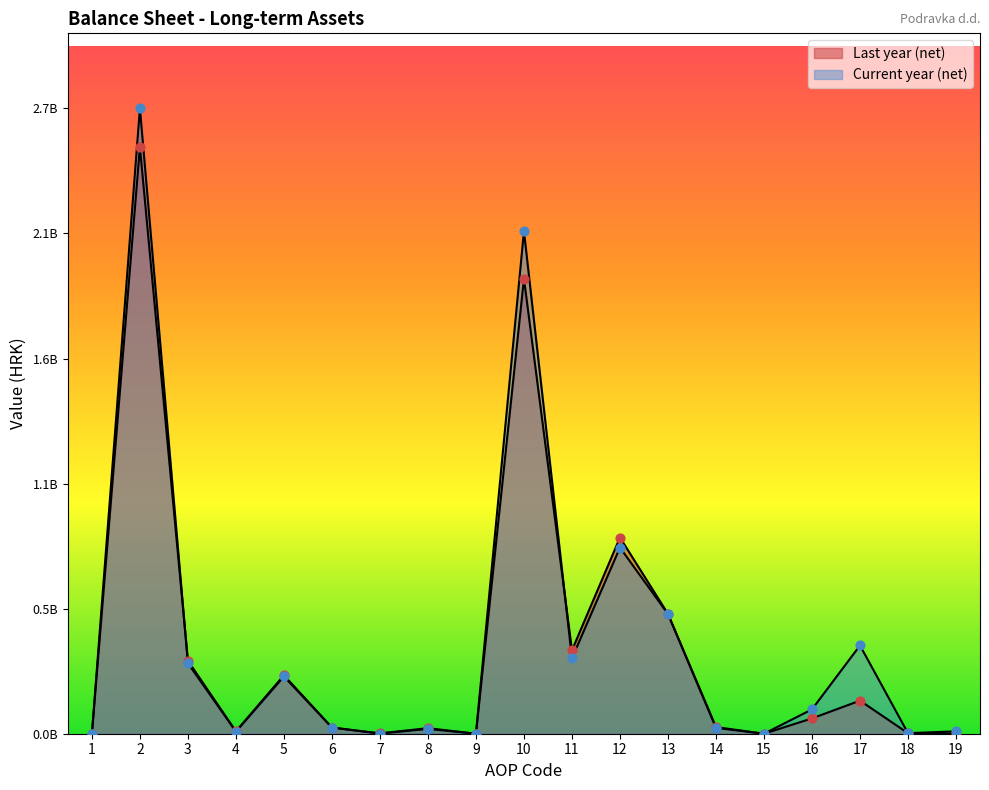

Which series has the widest spread of Y values?

Current year (net)